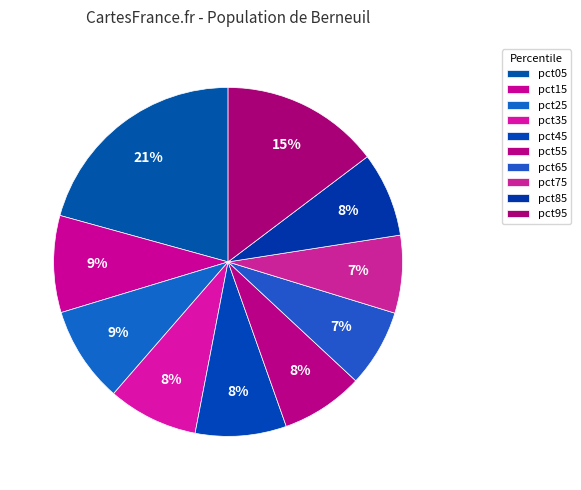

How many segments does this pie chart have?

10